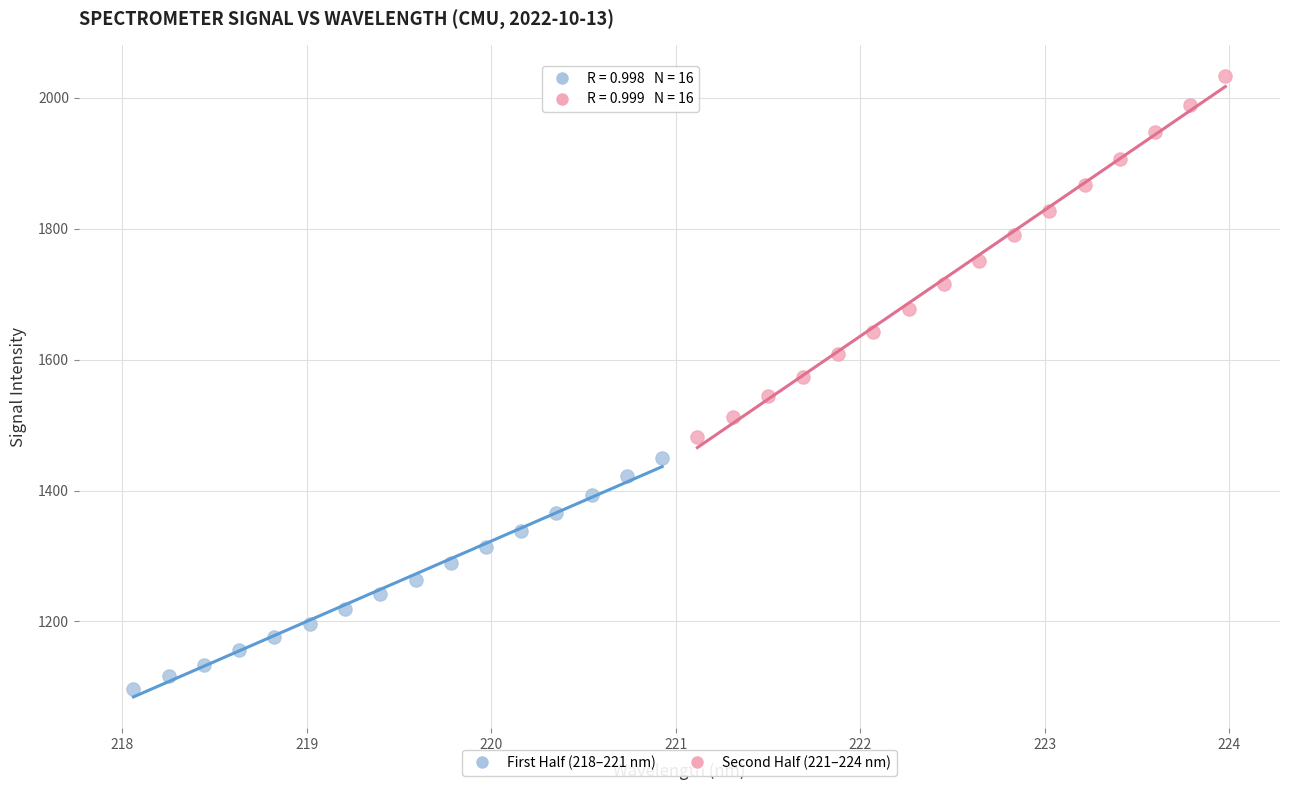

Which series reaches the maximum Y coordinate?

Second Half (221–224 nm)